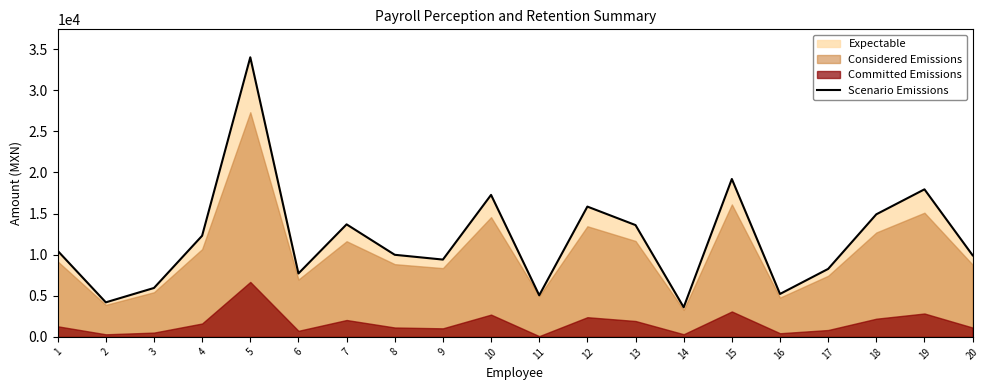

What is the value of the 18th point from the left?

14905.0